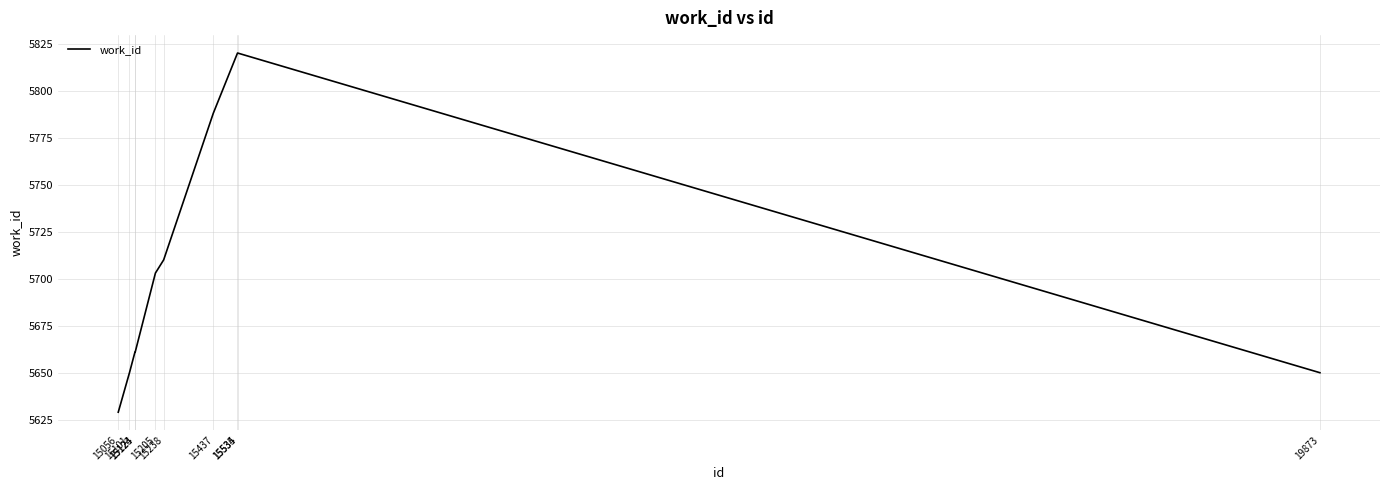

What is the sum of all values?

57092